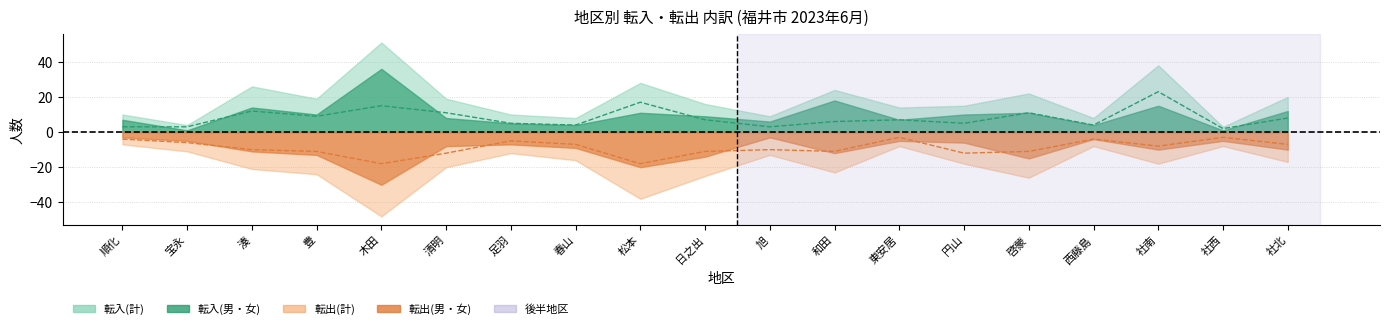

In 転出(女), how many points are lower than both neighbors (excluding endpoints)?

5